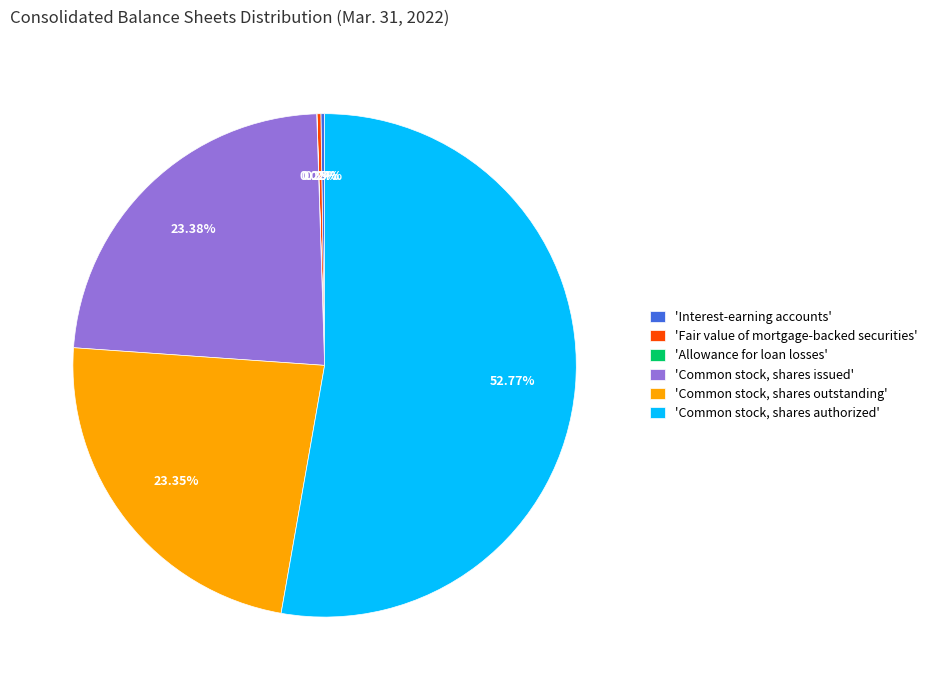

To the nearest percent, what is the average slice percentage?

17%